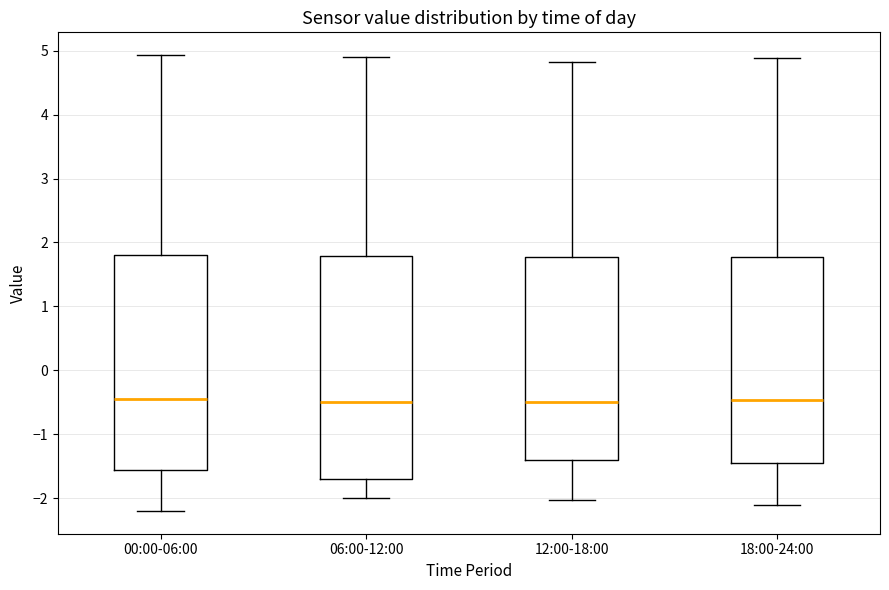

Which box is the tallest, from its lower edge to its upper edge?

06:00-12:00